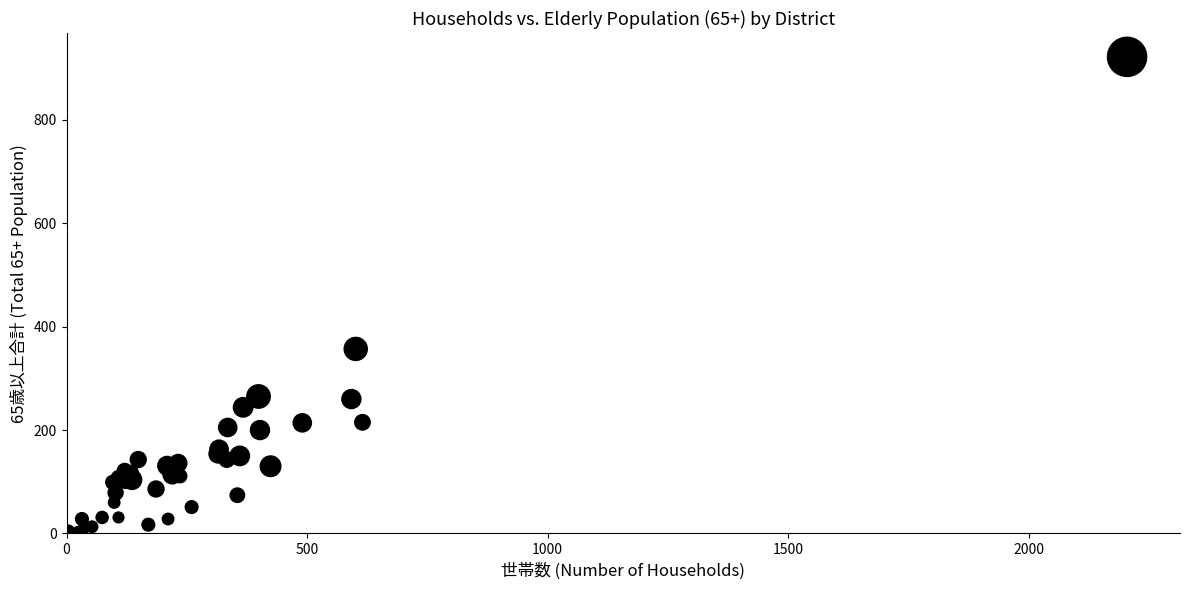

What Y value in the scatter plot is closest to 461?

357